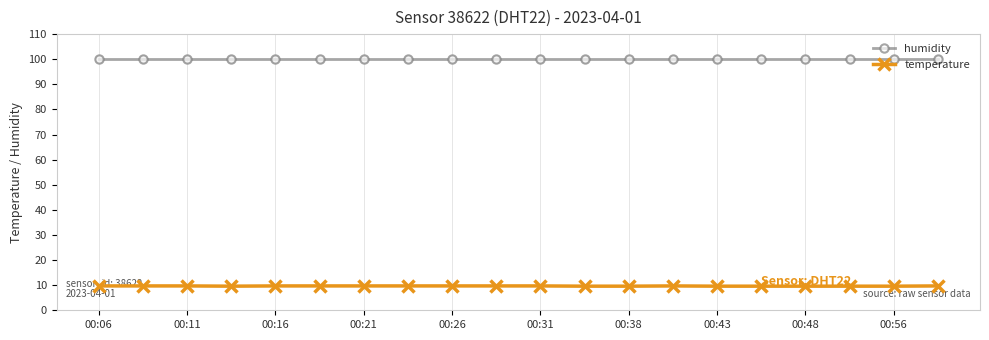

At how many categories does at least one series exceed 59?

20